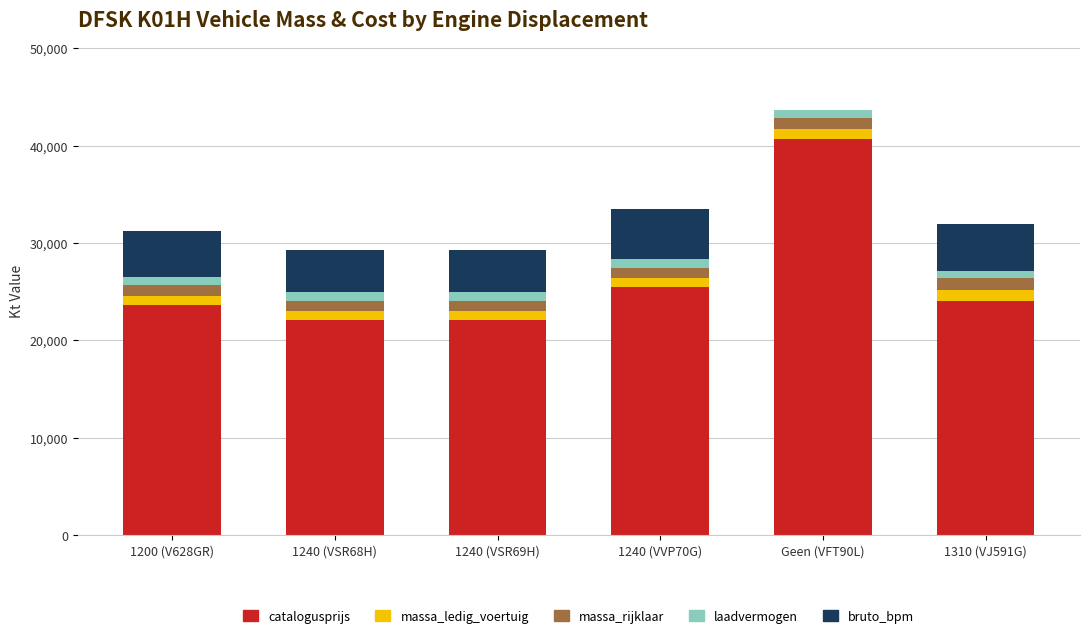

At which category is the sum across all series the highest?

Geen (VFT90L)